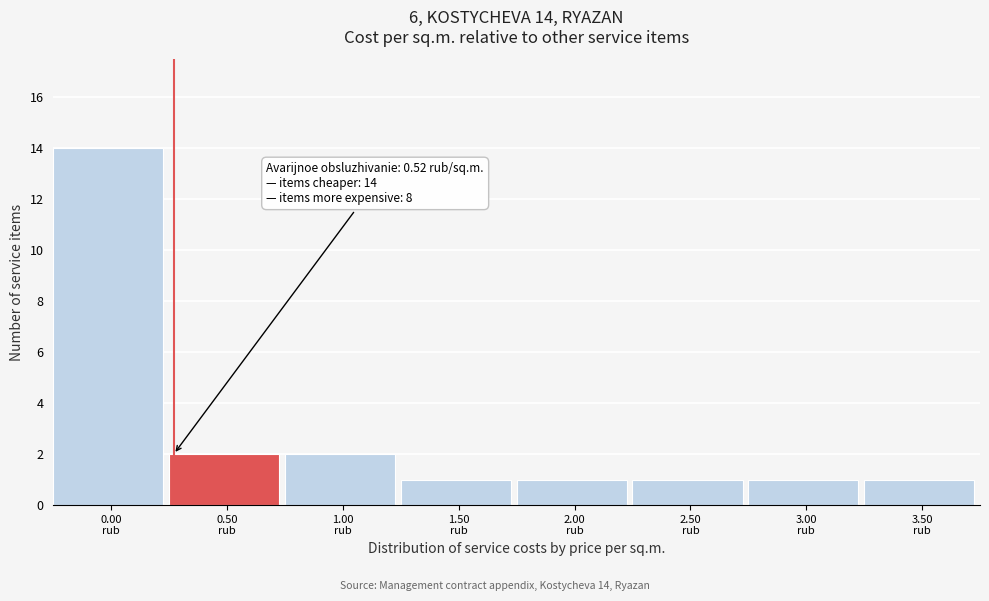

Reading left to right, extract all data points from this chart.

14	2	2	1	1	1	1	1